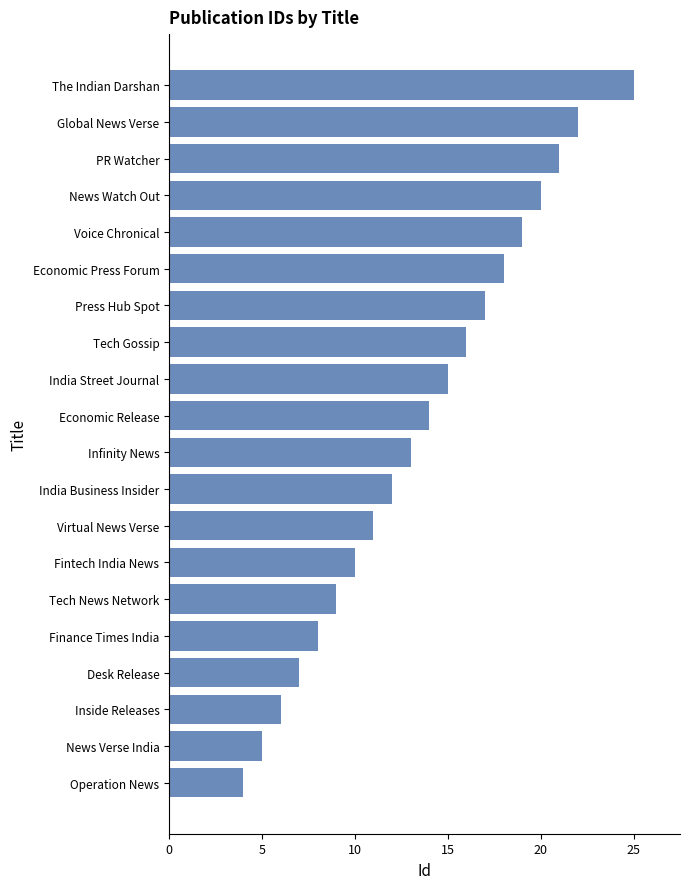

The value at Finance Times India is 8. True or false?

True